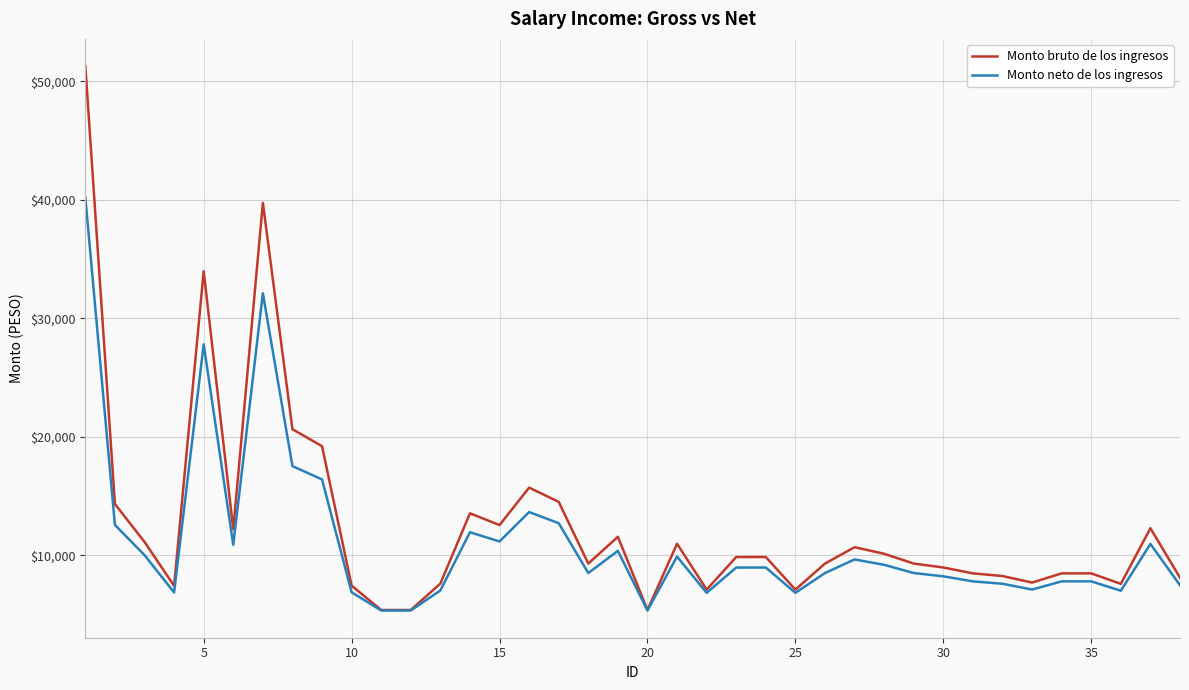

Rank the series by their maximum value, from lowest to highest.

Monto neto de los ingresos, Monto bruto de los ingresos